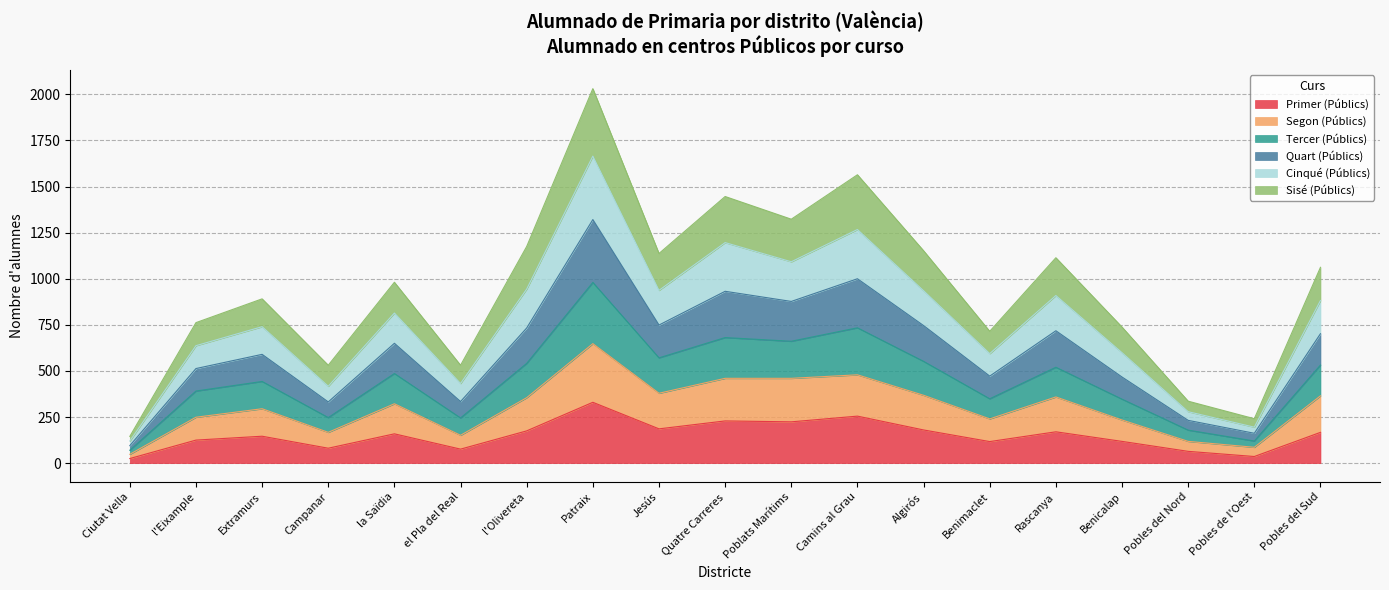

How many data points does each series have?

19